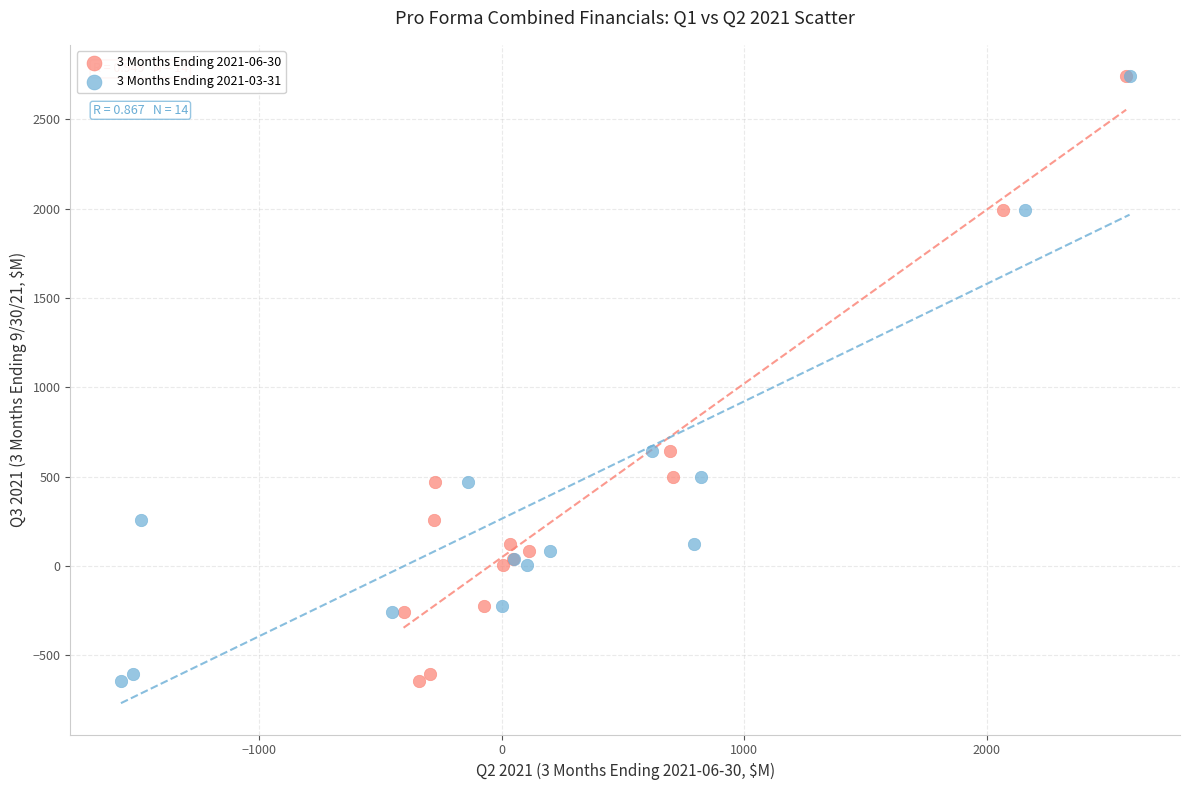

What are all the series names shown in the legend?

3 Months Ending 2021-06-30, 3 Months Ending 2021-03-31